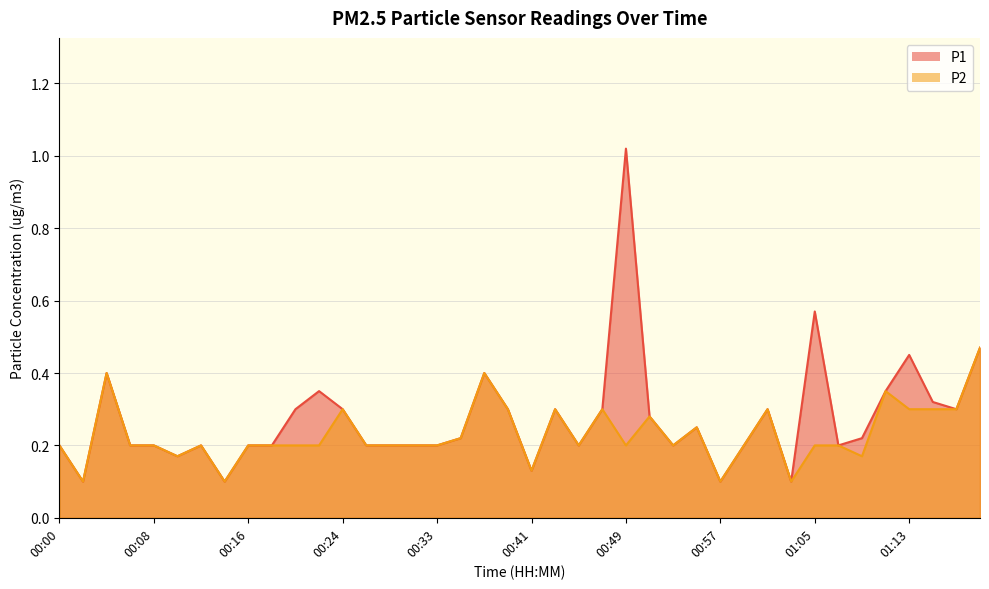

Which series changed the most between 01:05 and 01:17?

P1